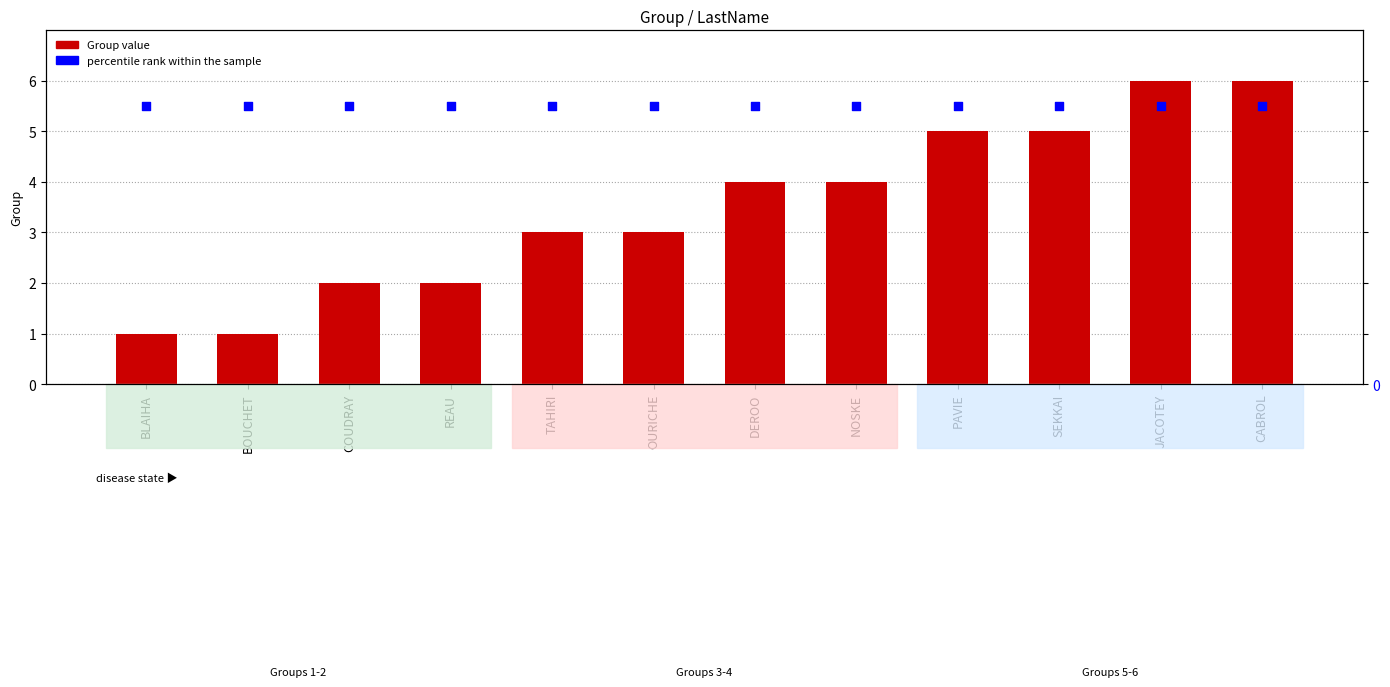

Which series reaches the minimum Y coordinate?

Group